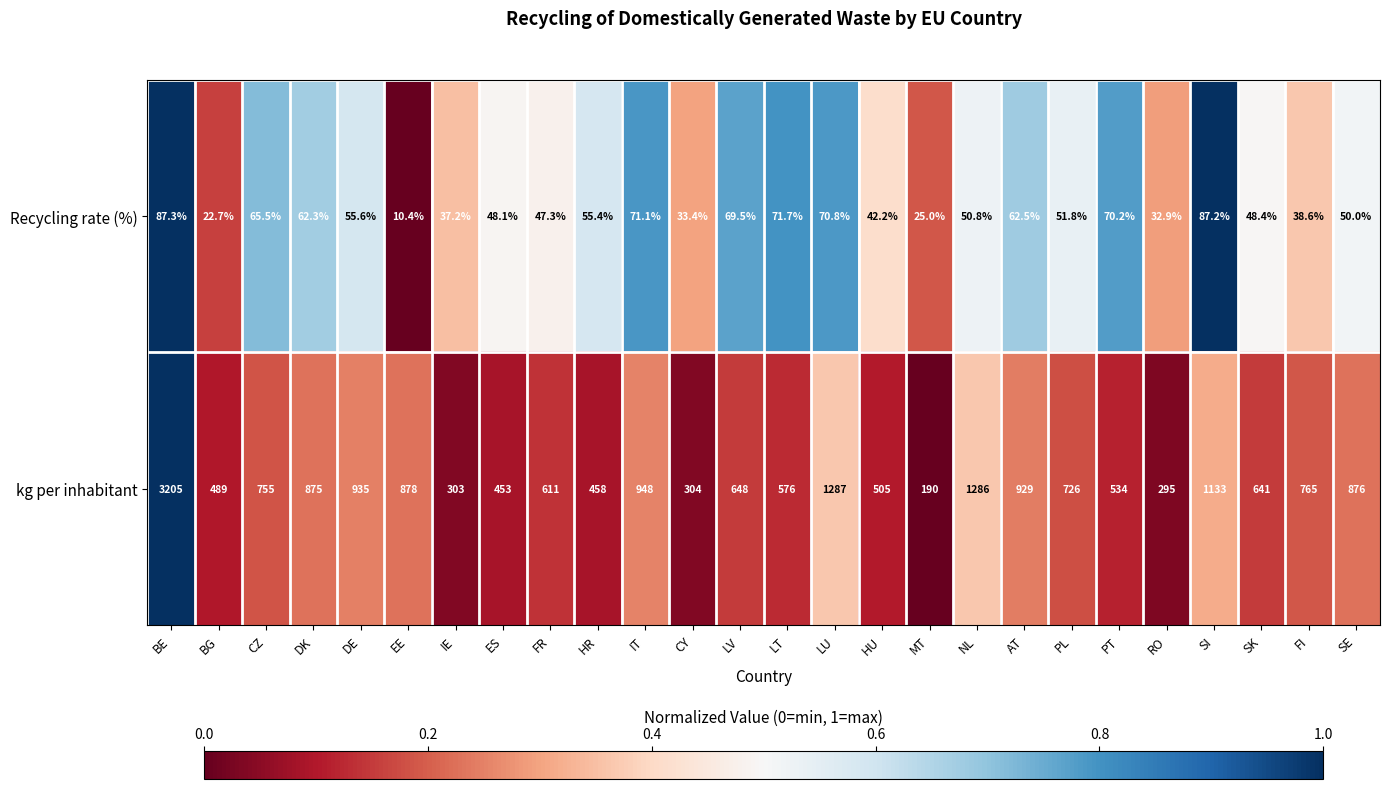

At ES, list the series in order from smallest to largest.

Recycling rate (%), kg per inhabitant